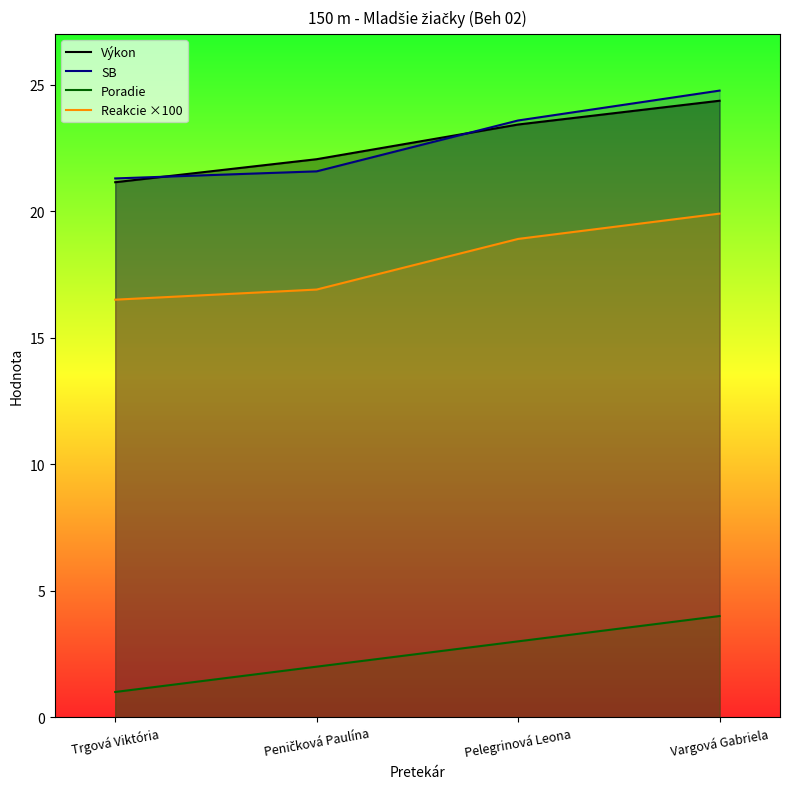

Count the number of categories in the chart.

4